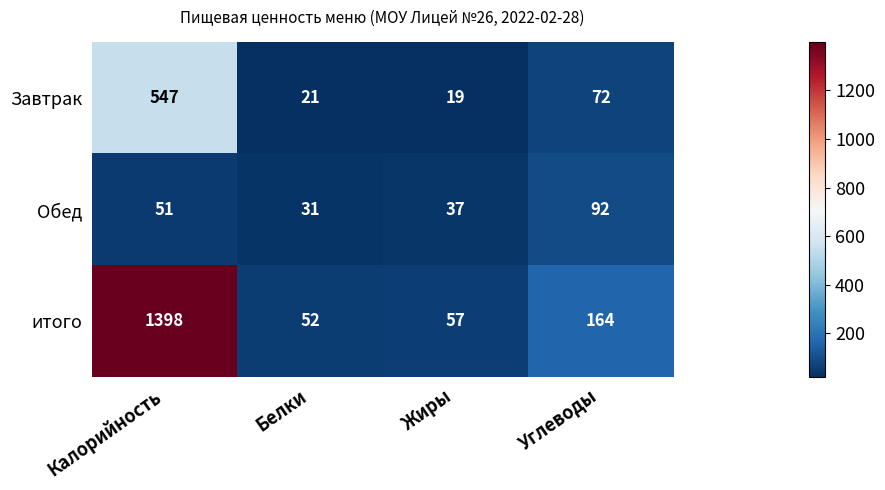

What is the difference between the maximum and second lowest values in the Завтрак series?

526